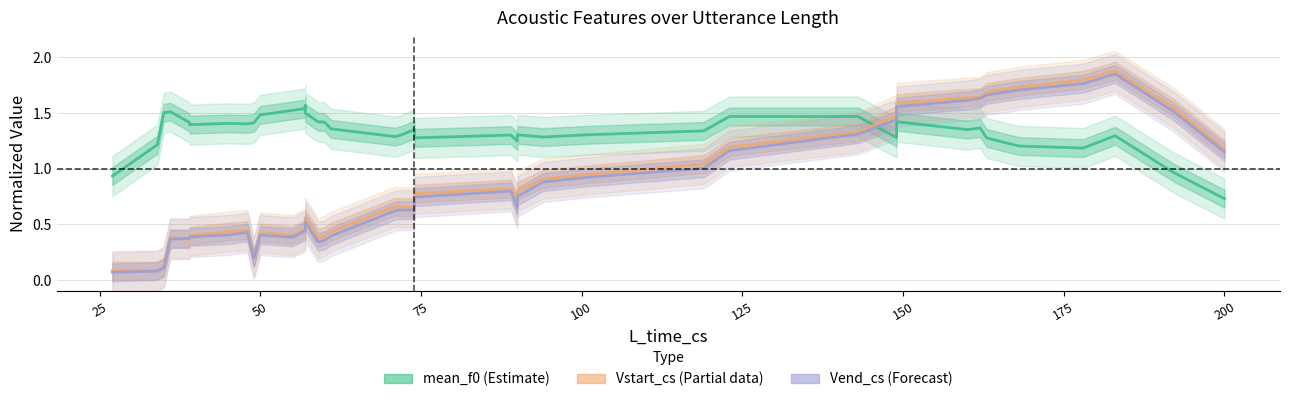

The Vstart_cs (Partial) series shows 1.0 at 29. True or false?

False